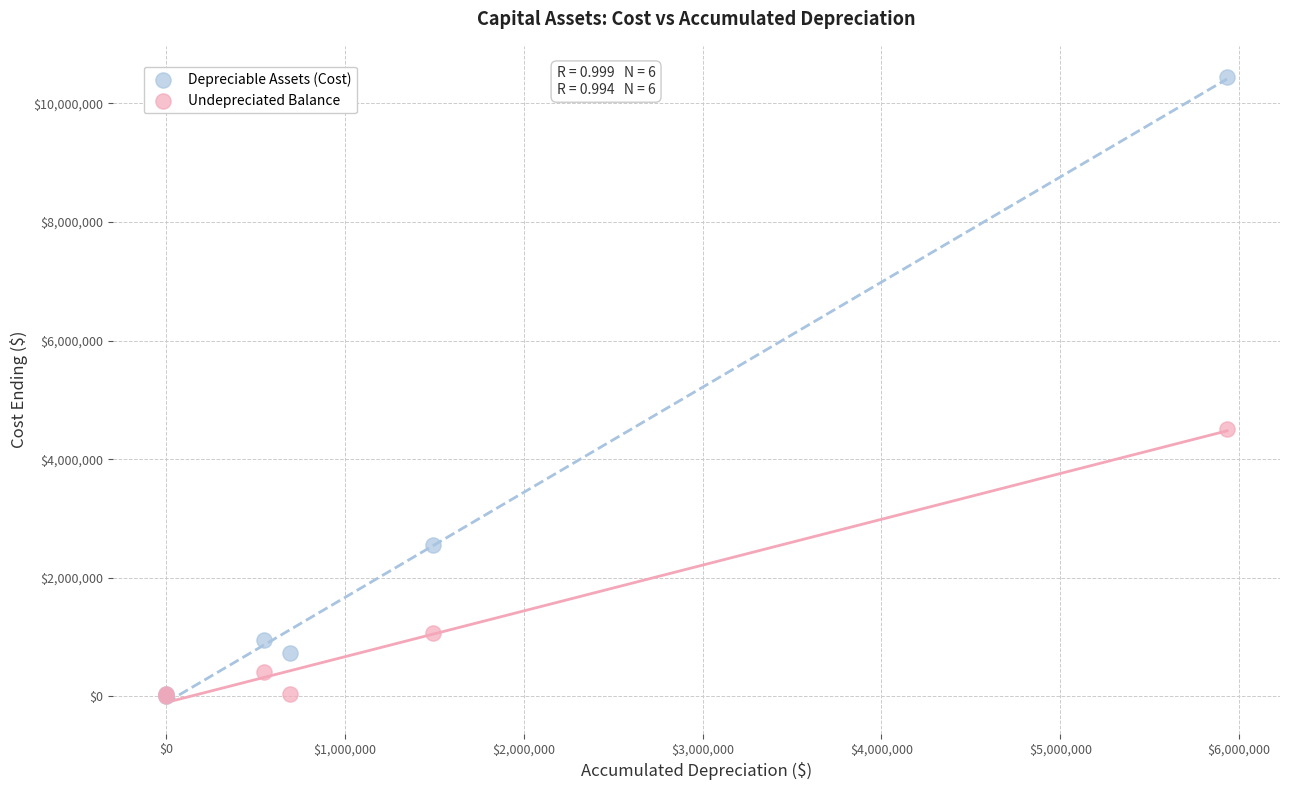

In the Depreciable Assets (Cost) series, what Y value is closest to 5227783?

2561400